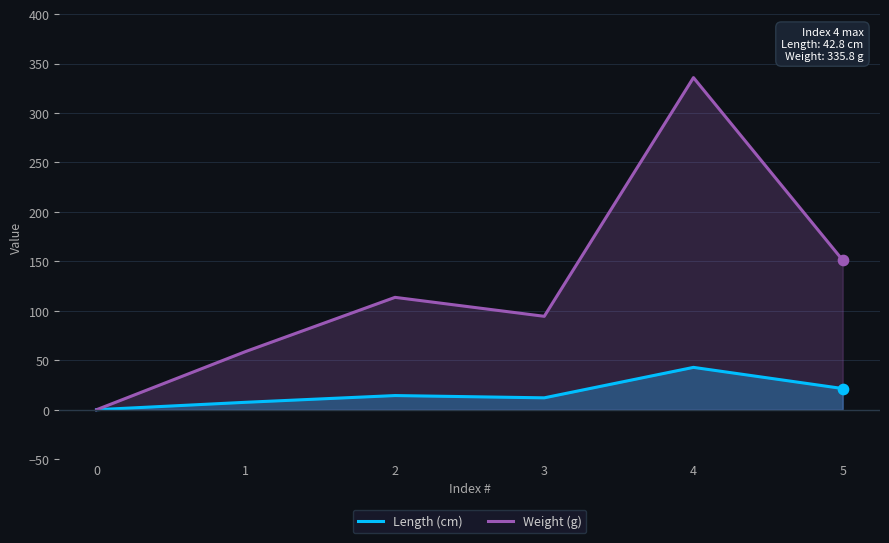

Which series has the largest total across all categories?

Weight (g)